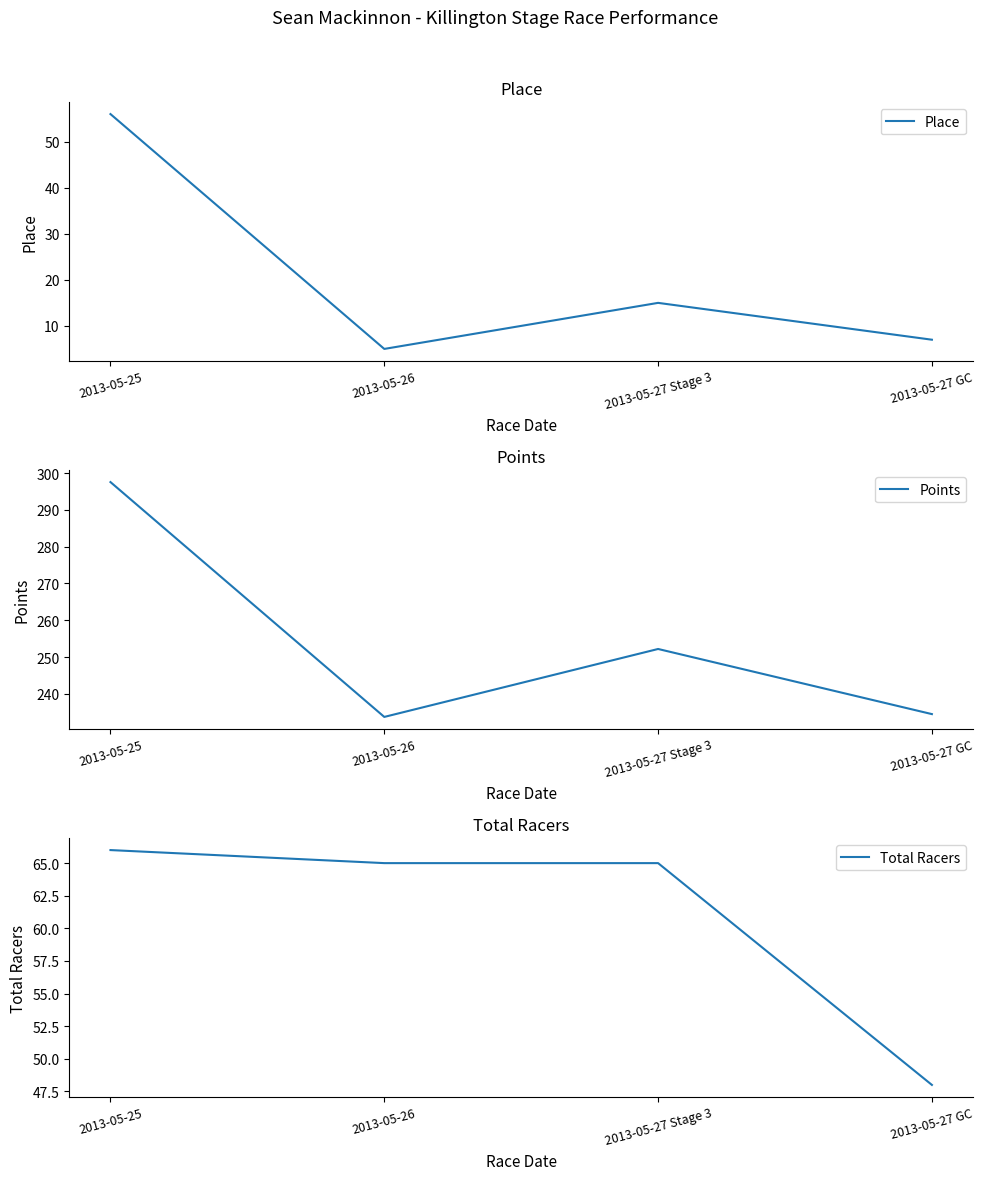

What is the smallest value displayed?

5.0